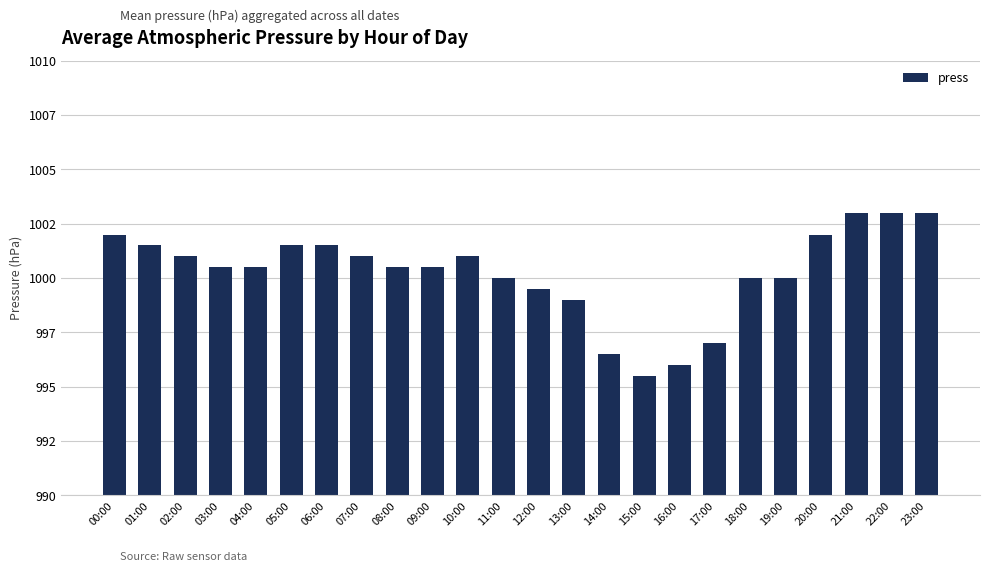

Does the chart contain any negative values?

No